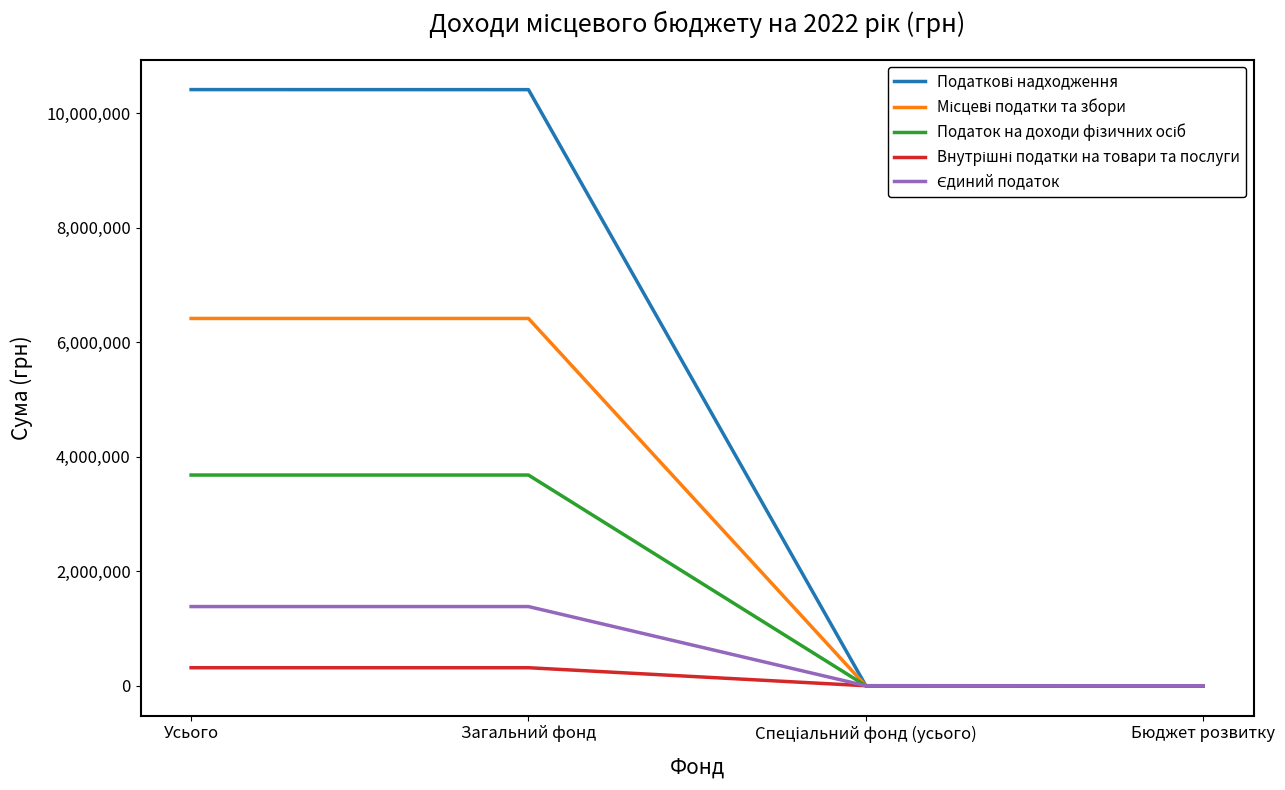

What is the difference between the highest and lowest values at Усього?

10096760